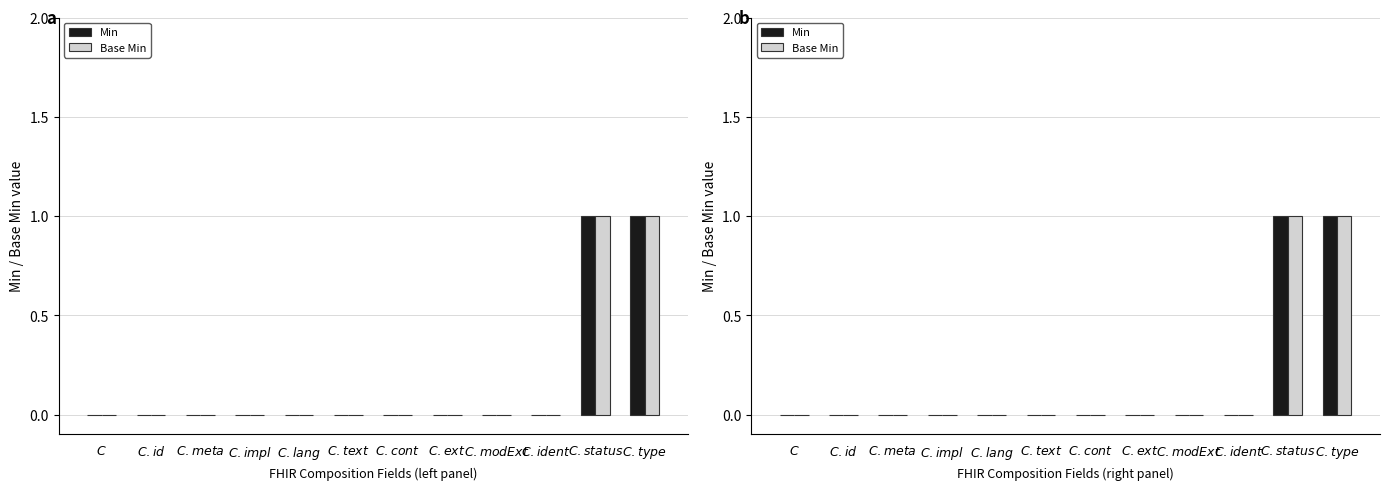

The value of Base Min at $C.ident$ is 1. True or false?

False